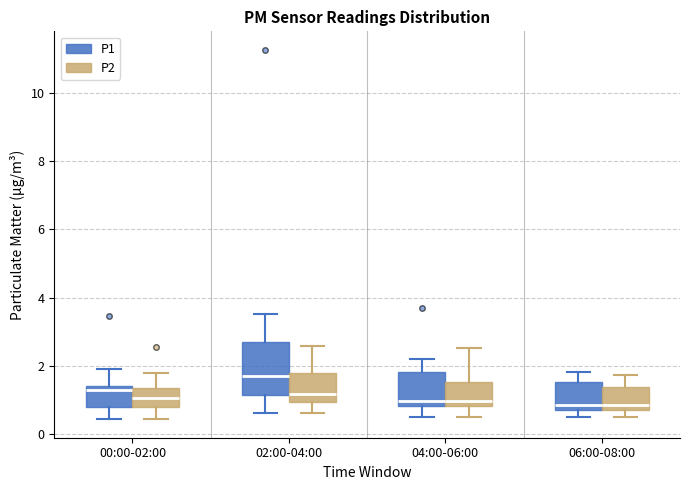

Reading left to right, read every box against the y-axis: the position of its median line, the range the box covers, and the ends of its whiskers. The values are not printed on the chart, so give them approximately, as read against the axis.

00:00-02:00 (P1): median 1.2, box 0.8 to 1.4, whiskers 0.4 to 2.0
00:00-02:00 (P2): median 1.0, box 0.8 to 1.4, whiskers 0.4 to 1.8
02:00-04:00 (P1): median 1.8, box 1.2 to 2.8, whiskers 0.6 to 3.6
02:00-04:00 (P2): median 1.2, box 1.0 to 1.8, whiskers 0.6 to 2.6
04:00-06:00 (P1): median 1.0, box 0.8 to 1.8, whiskers 0.6 to 2.2
04:00-06:00 (P2): median 1.0, box 0.8 to 1.6, whiskers 0.6 to 2.6
06:00-08:00 (P1): median 0.8 (just above the box's lower edge), box 0.8 to 1.6, whiskers 0.6 to 1.8
06:00-08:00 (P2): median 0.8 (just above the box's lower edge), box 0.8 to 1.4, whiskers 0.6 to 1.8